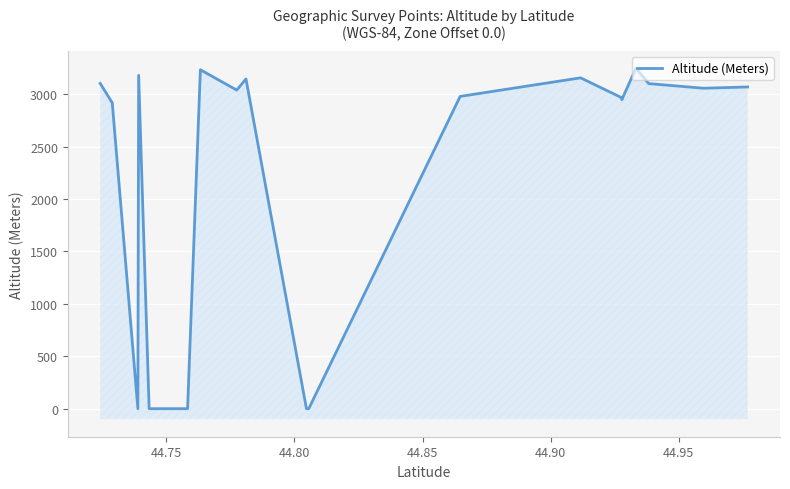

Reading right to left, extract all data points from this chart.

3069	3057	3101	3247	2948	2966	3156	2979	0	0	3146	3039	3233	0	0	3180	0	0	2918	3103